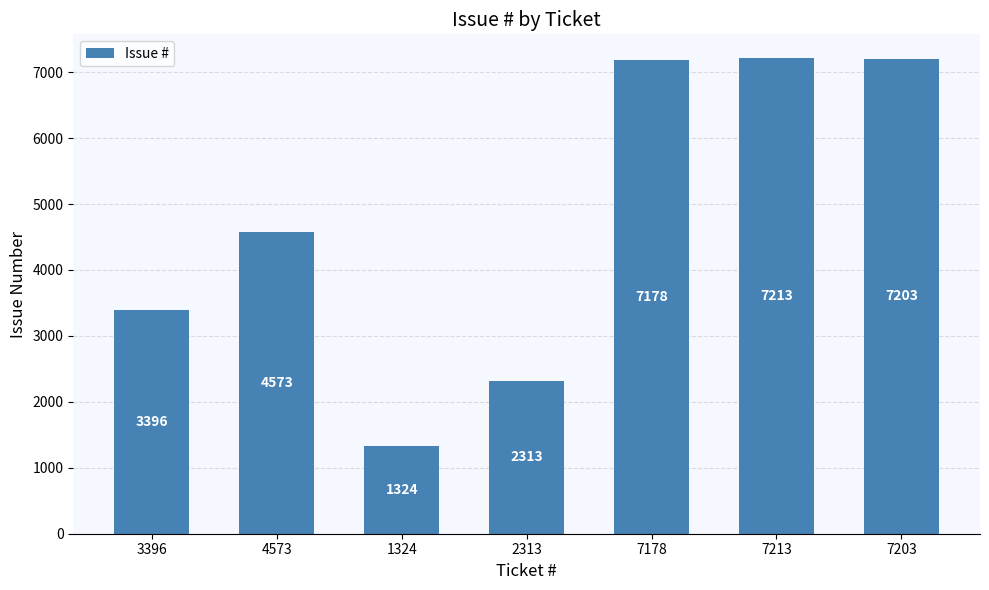

Reading left to right, extract all data points from this chart.

3396	4573	1324	2313	7178	7213	7203